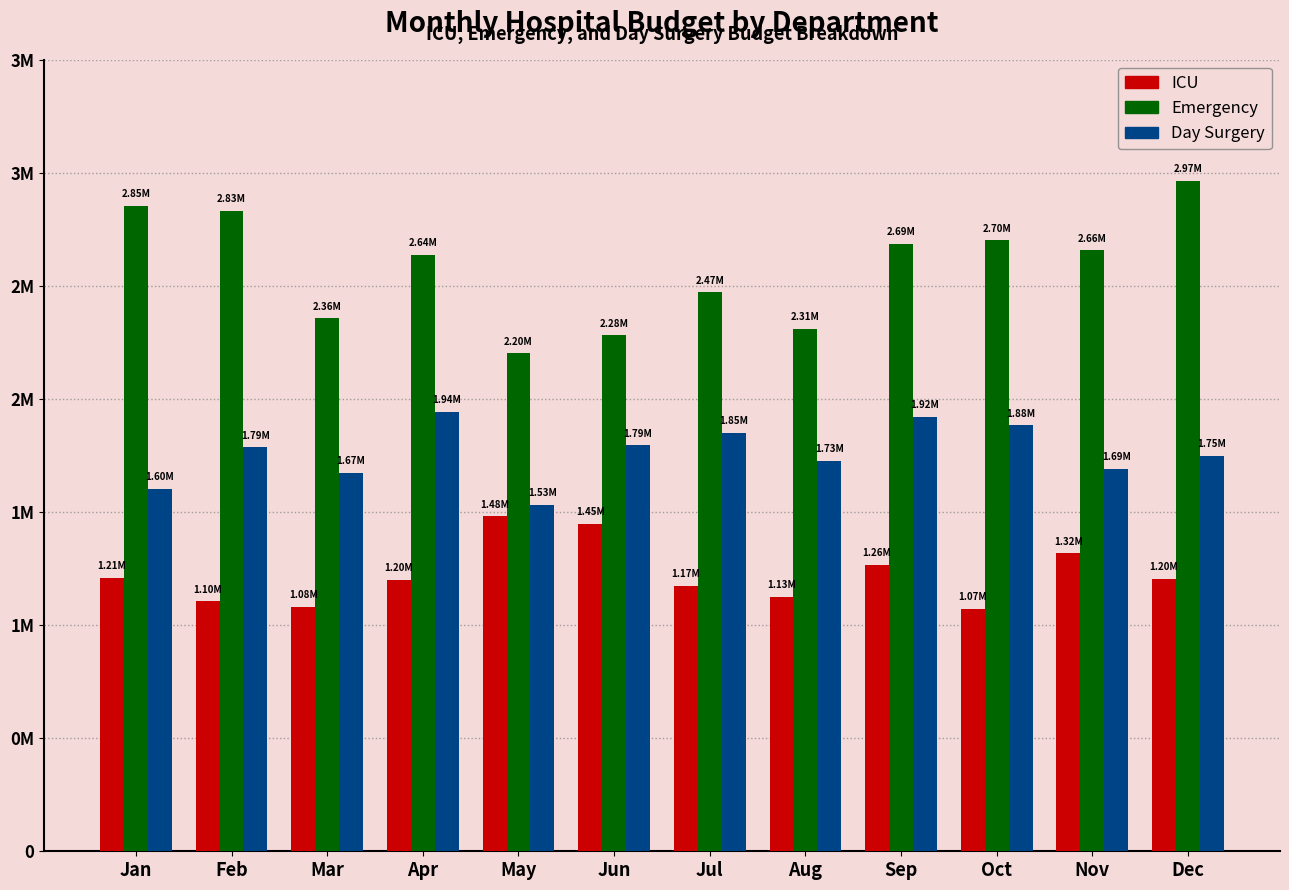

At which category does the chart reach its peak across all series?

Dec